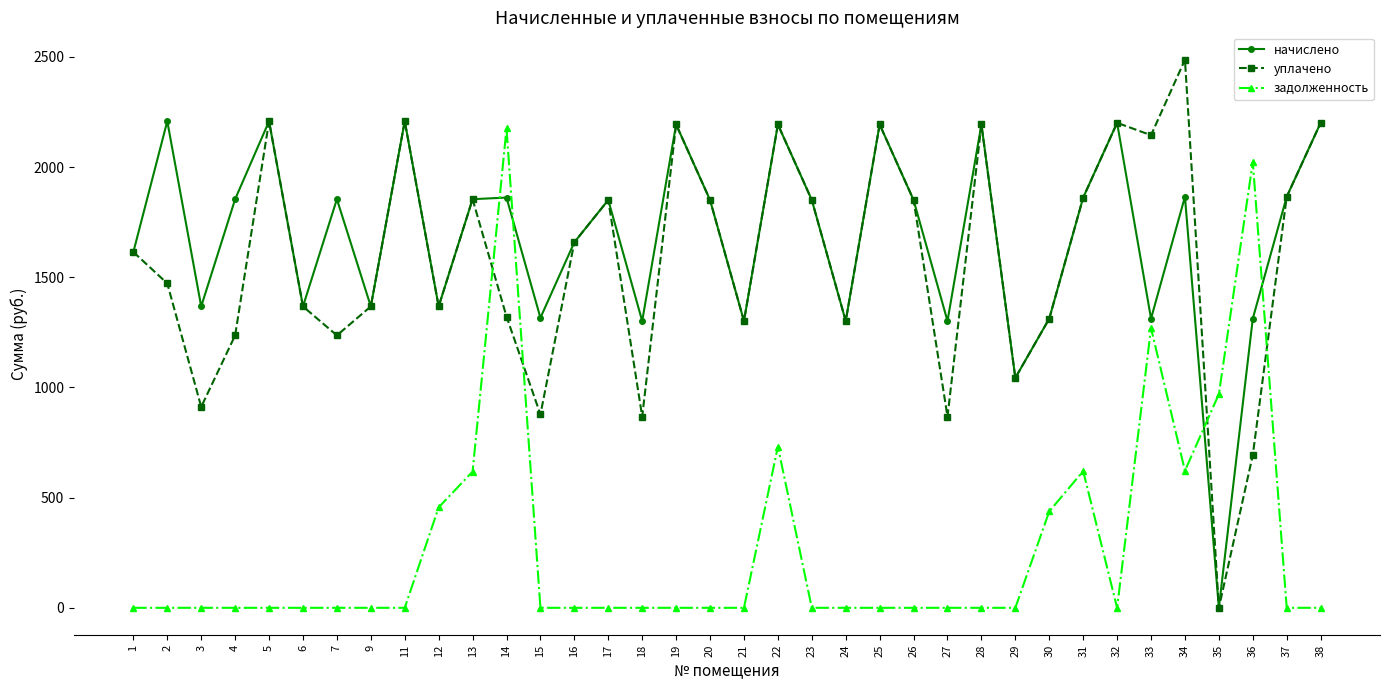

Which series has the widest spread of values?

уплачено